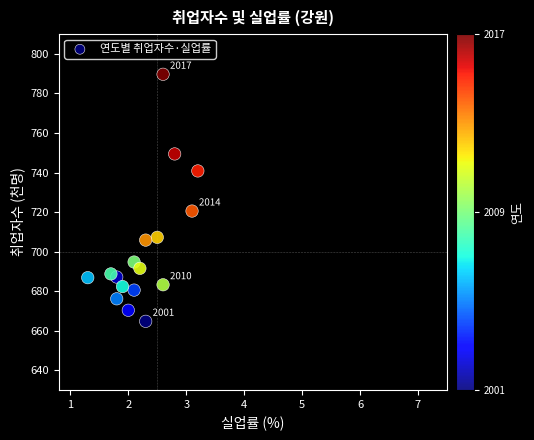

What Y value in the scatter plot is closest to 727?

720.5